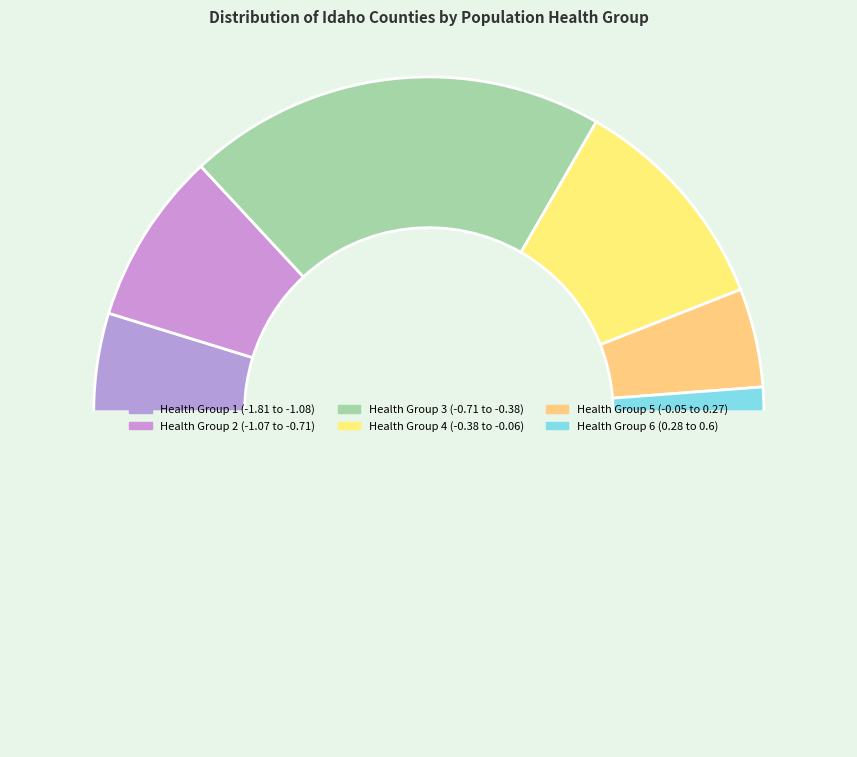

What is the smallest slice in the pie chart?

Health Group 6 (0.28 to 0.6)